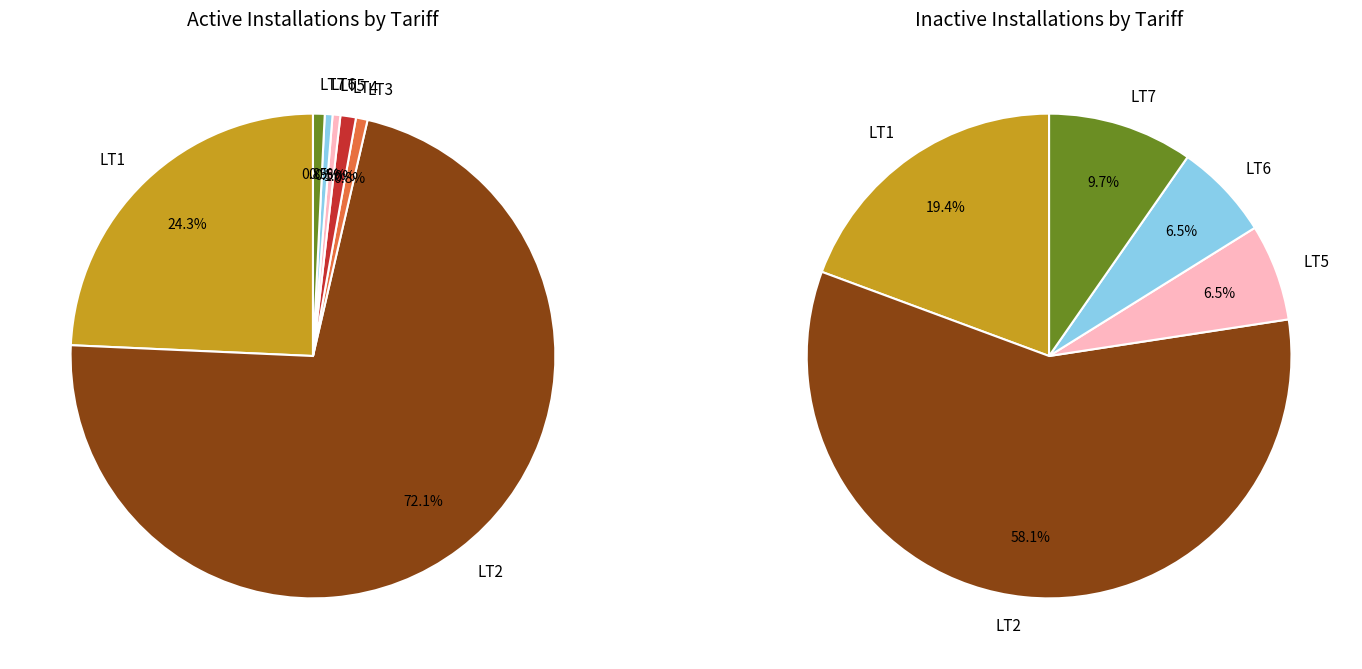

How many segments does this pie chart have?

7